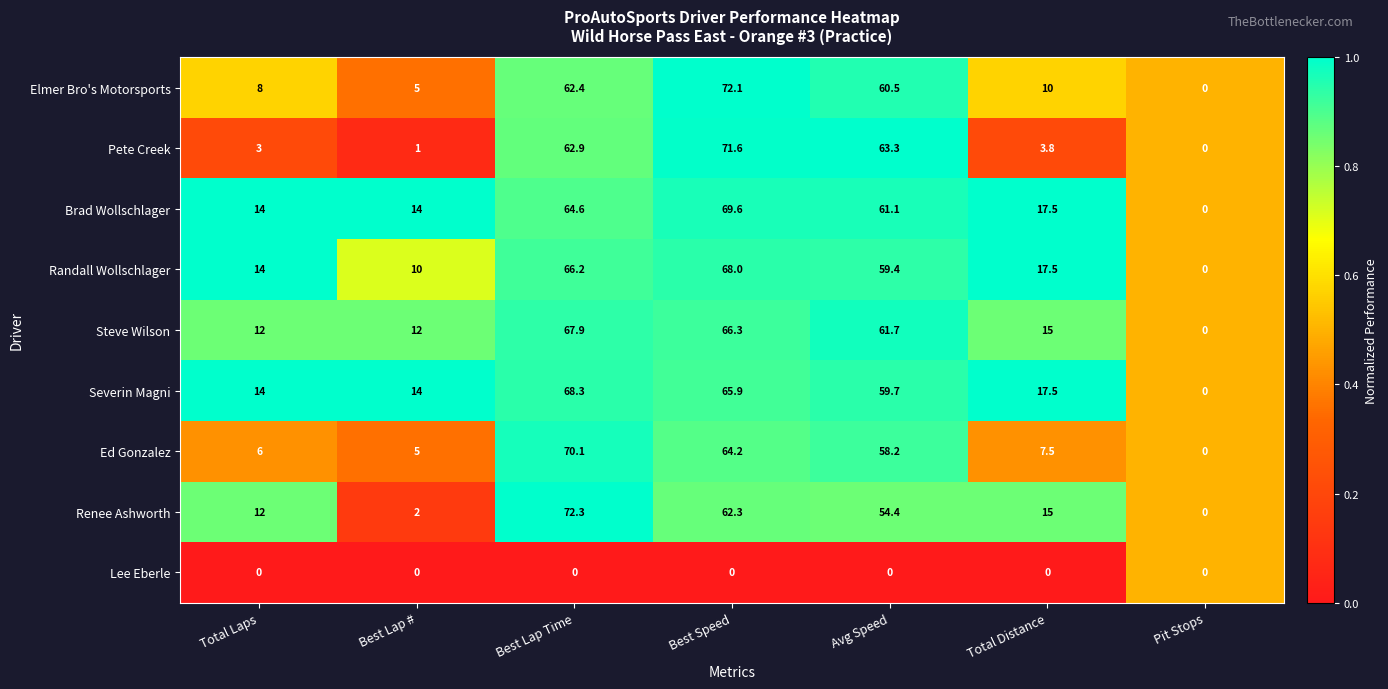

What is the average value of the Severin Magni series?

34.2